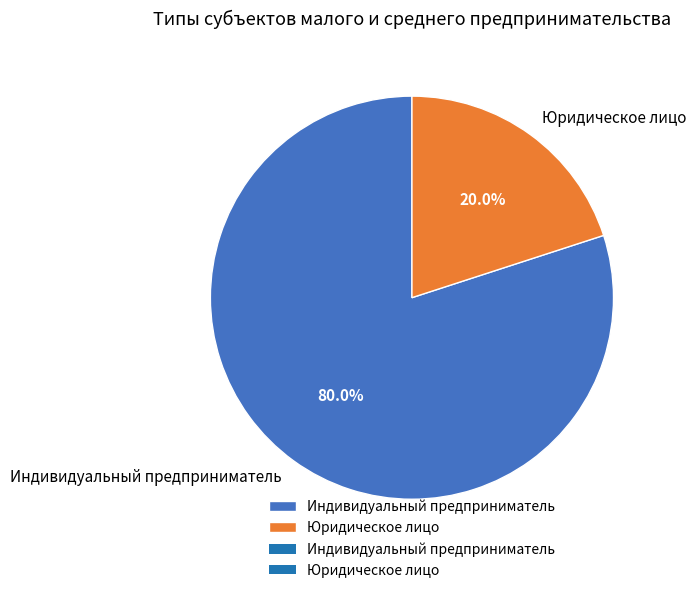

Which slice is the smallest?

Юридическое лицо